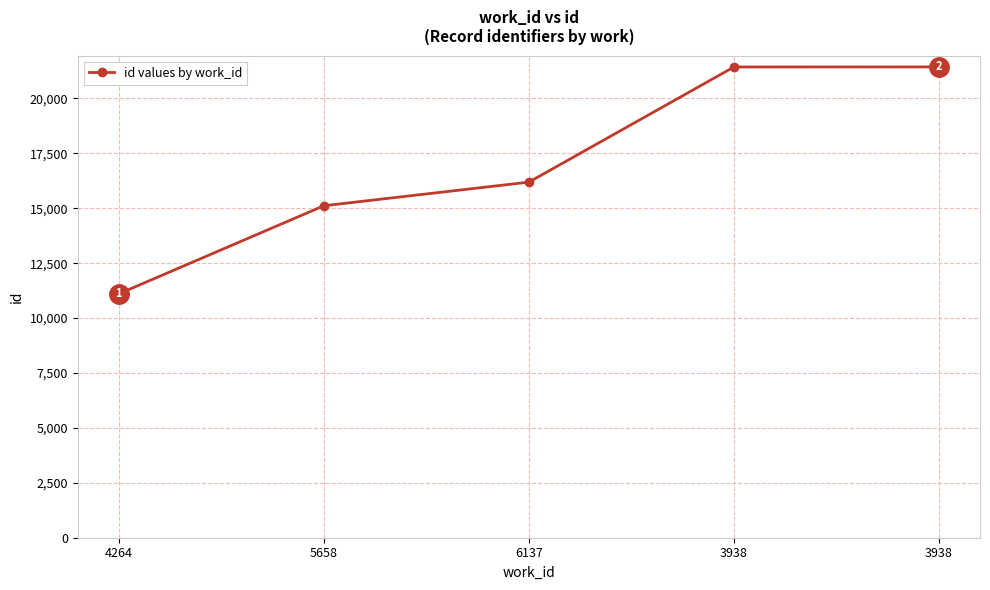

What is the difference between the maximum and second lowest values?

6321